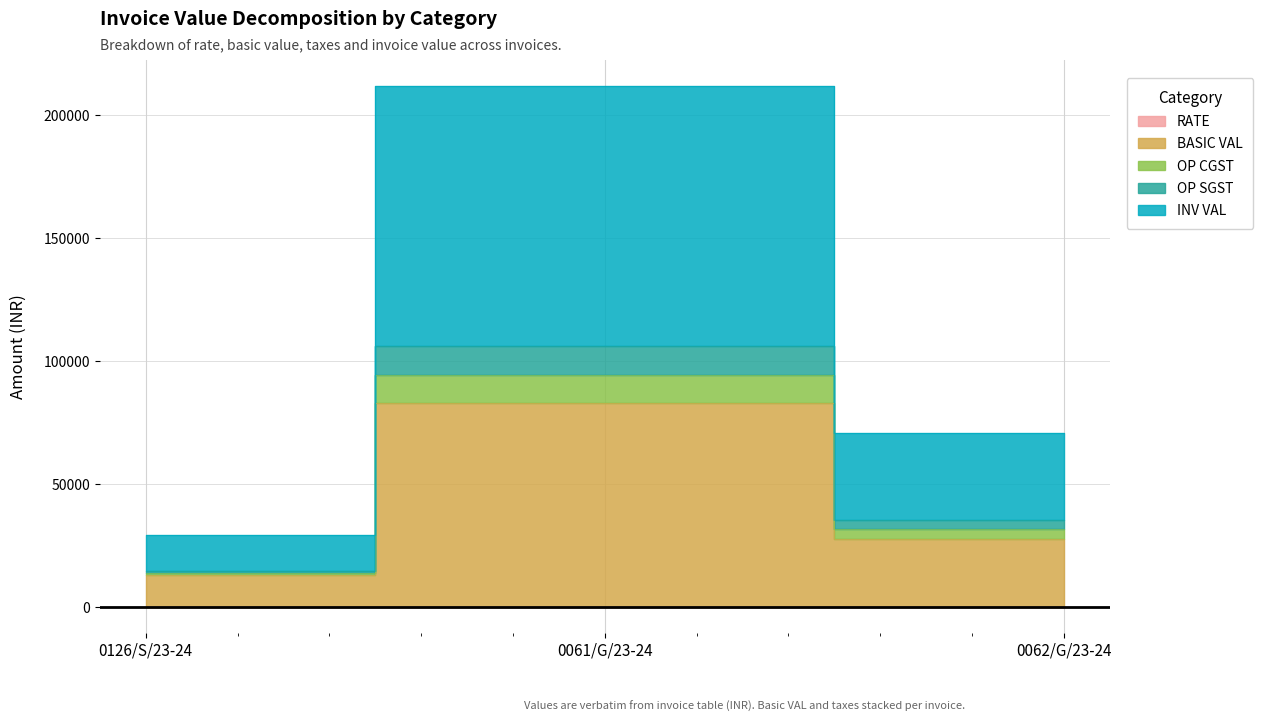

List the labels in order of RATE value, largest first.

0062/G/23-24, 0061/G/23-24, 0126/S/23-24